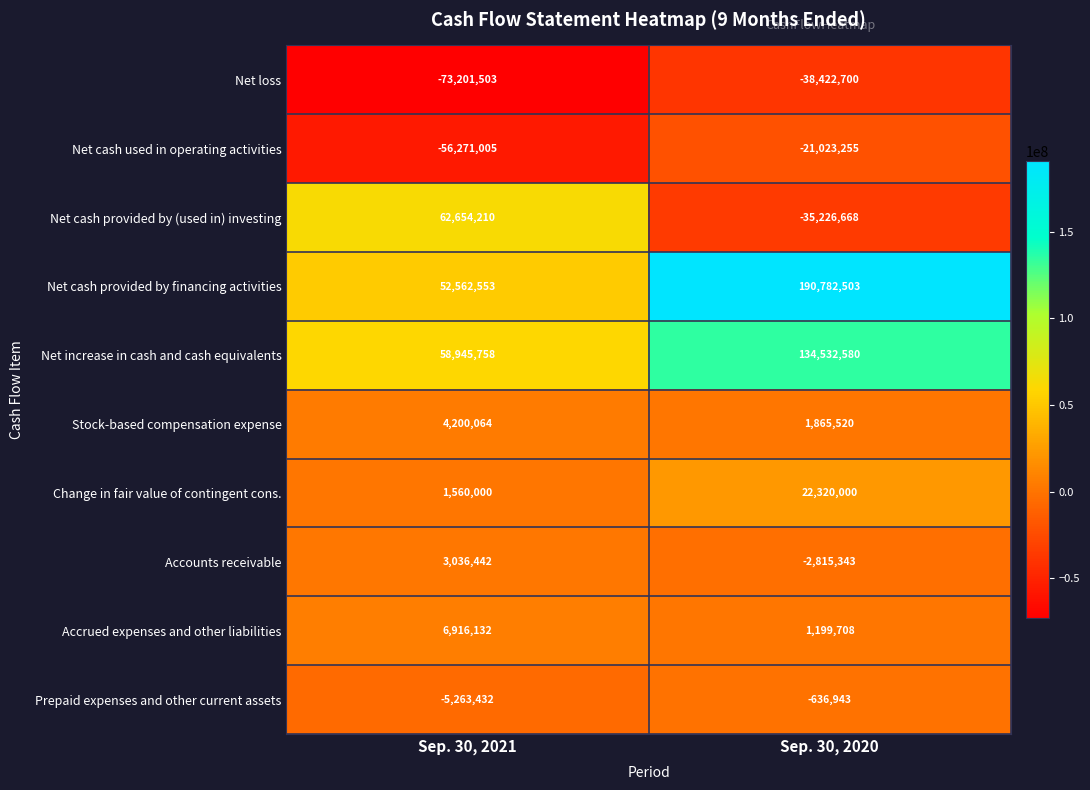

What is the sum of the Stock-based compensation expense values at Sep. 30, 2021 and Sep. 30, 2020?

6065584